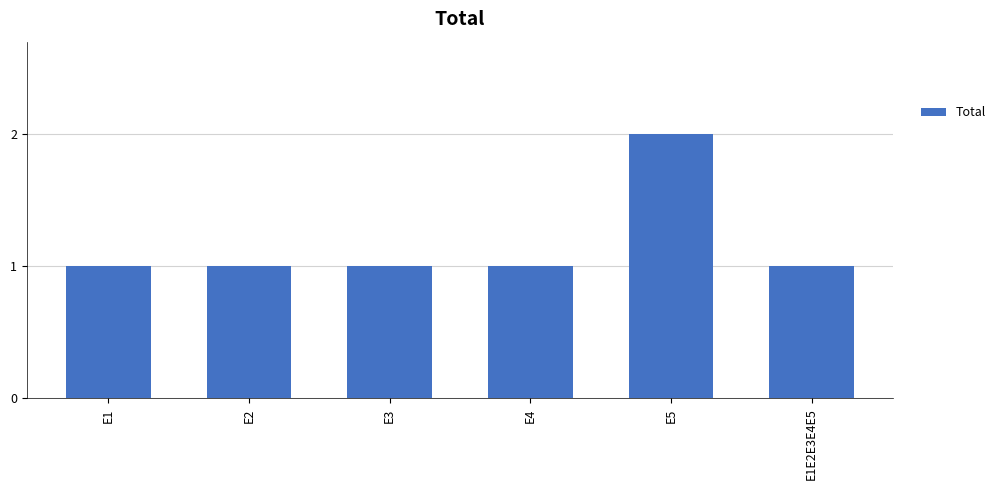

What is the sum of all values?

7